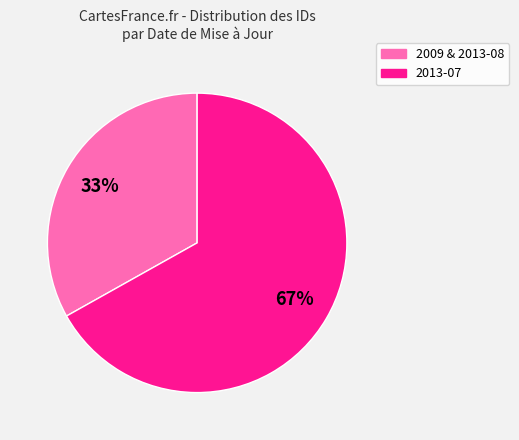

To the nearest percent, what is the difference between the 2009 & 2013-08 and 2013-07 slice percentages?

34%